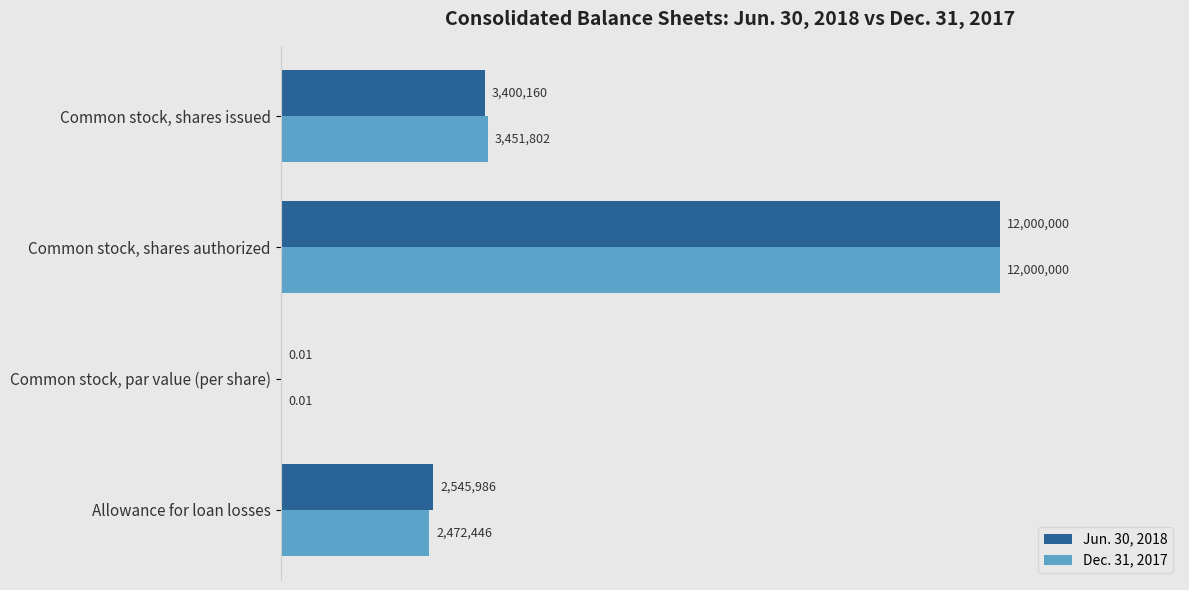

What are all the series names shown in the legend?

Jun. 30, 2018, Dec. 31, 2017